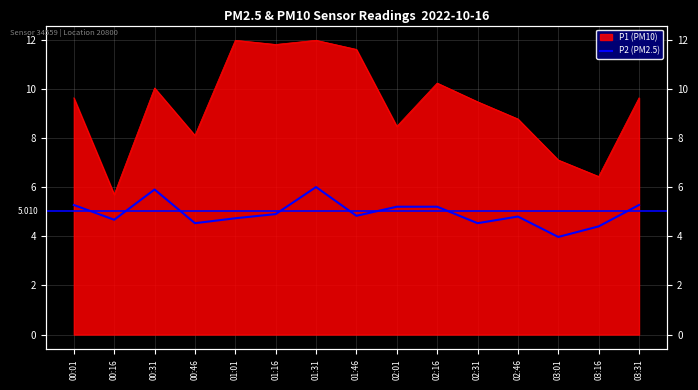

List the labels in order of value, largest first.

01:31, 00:31, 00:01, 03:31, 02:01, 02:16, 01:16, 01:46, 02:46, 01:01, 00:16, 00:46, 02:31, 03:16, 03:01